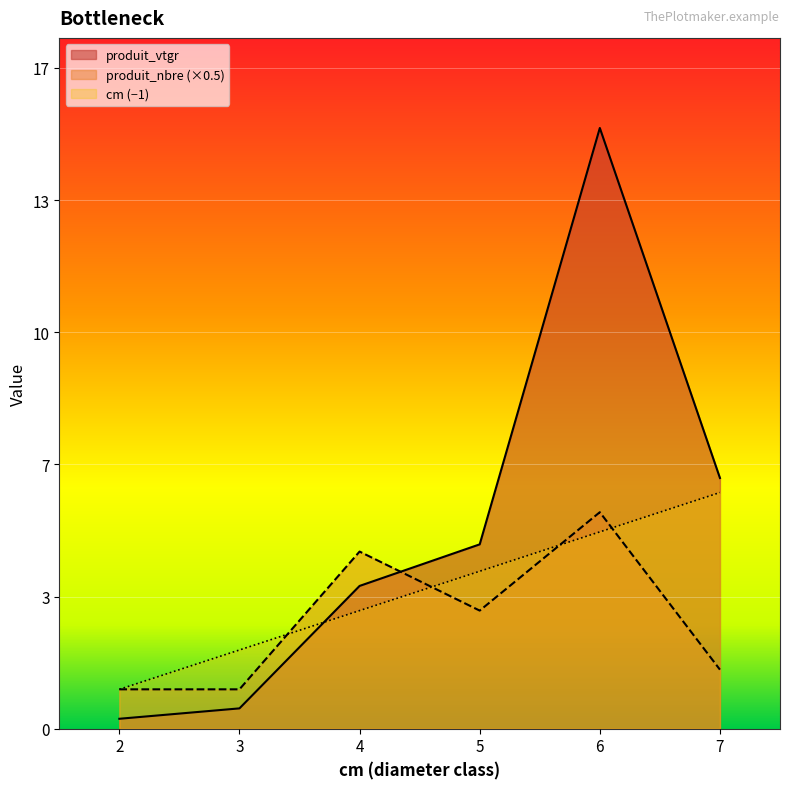

True or false: cm has a value of 1.3 at 2.

False